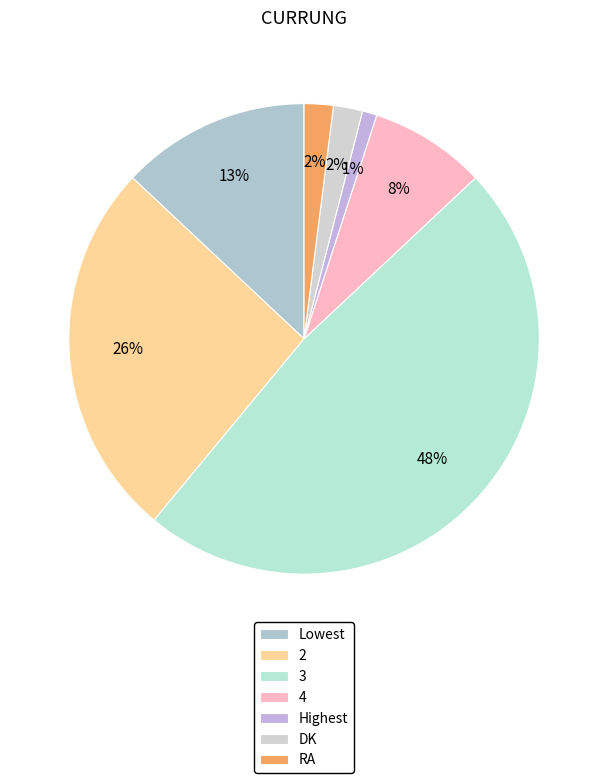

Is there any slice that represents more than half of the pie?

No